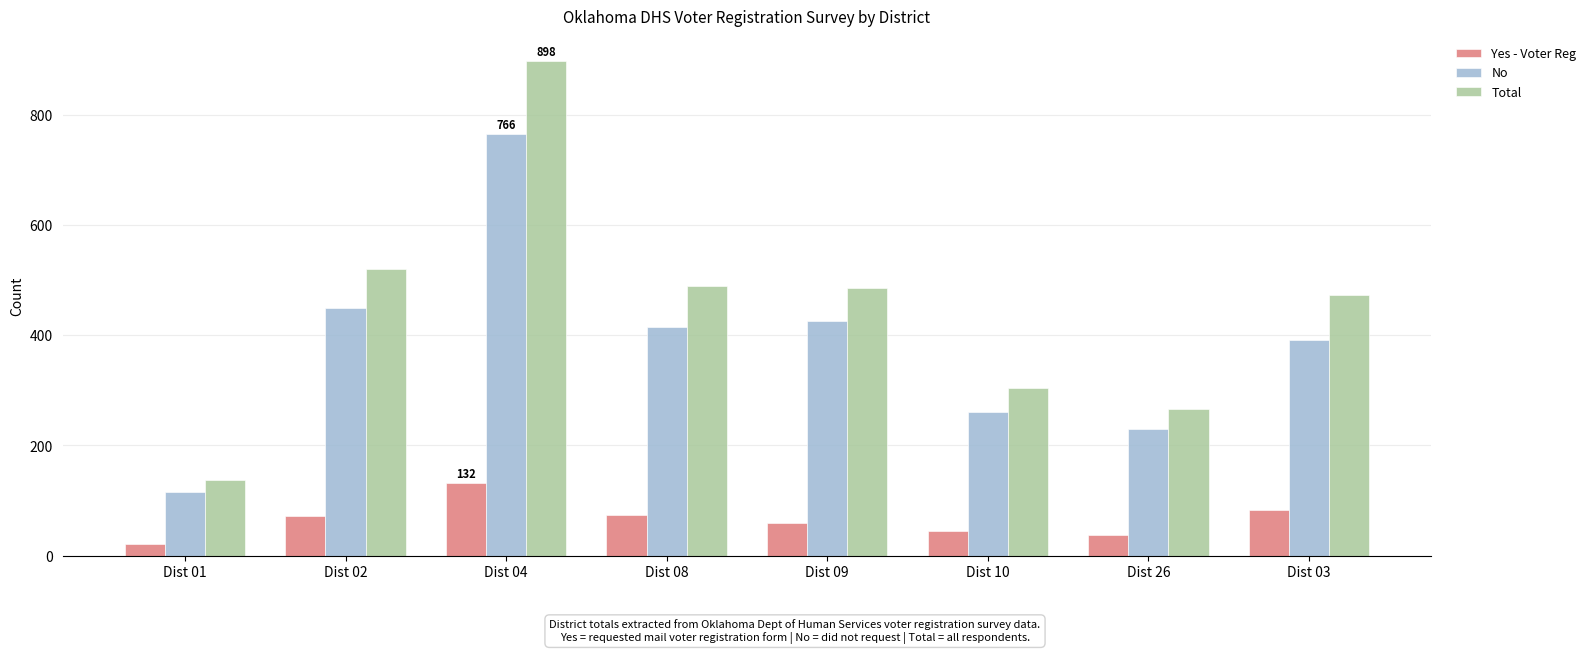

What is the spread (max minus min) of values at Dist 09?

425